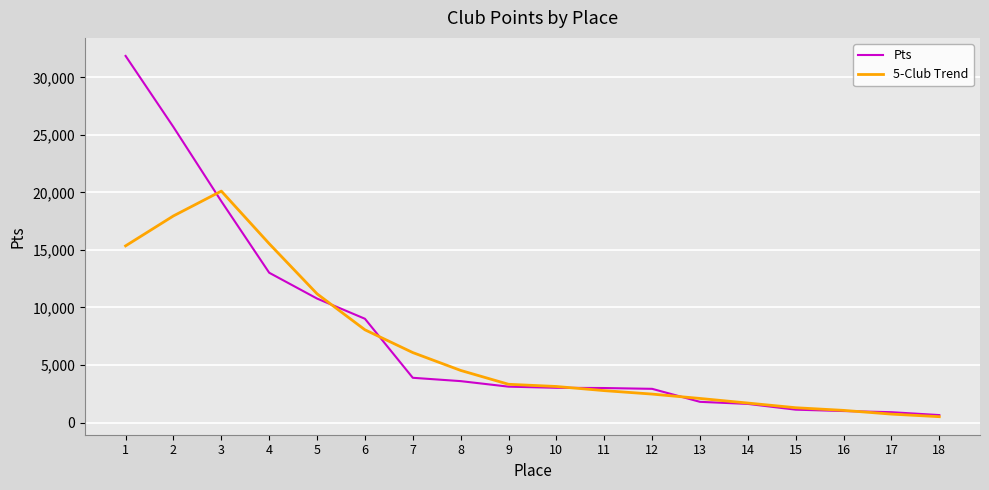

Which series changed the most between 5 and 15?

5-Club Trend